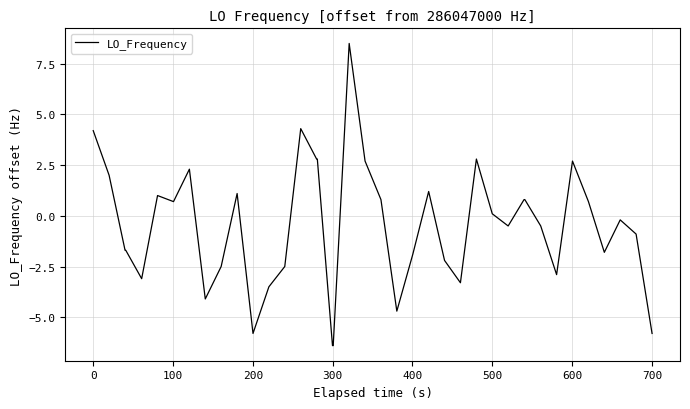

What is the difference between the maximum and second lowest values?

14.9